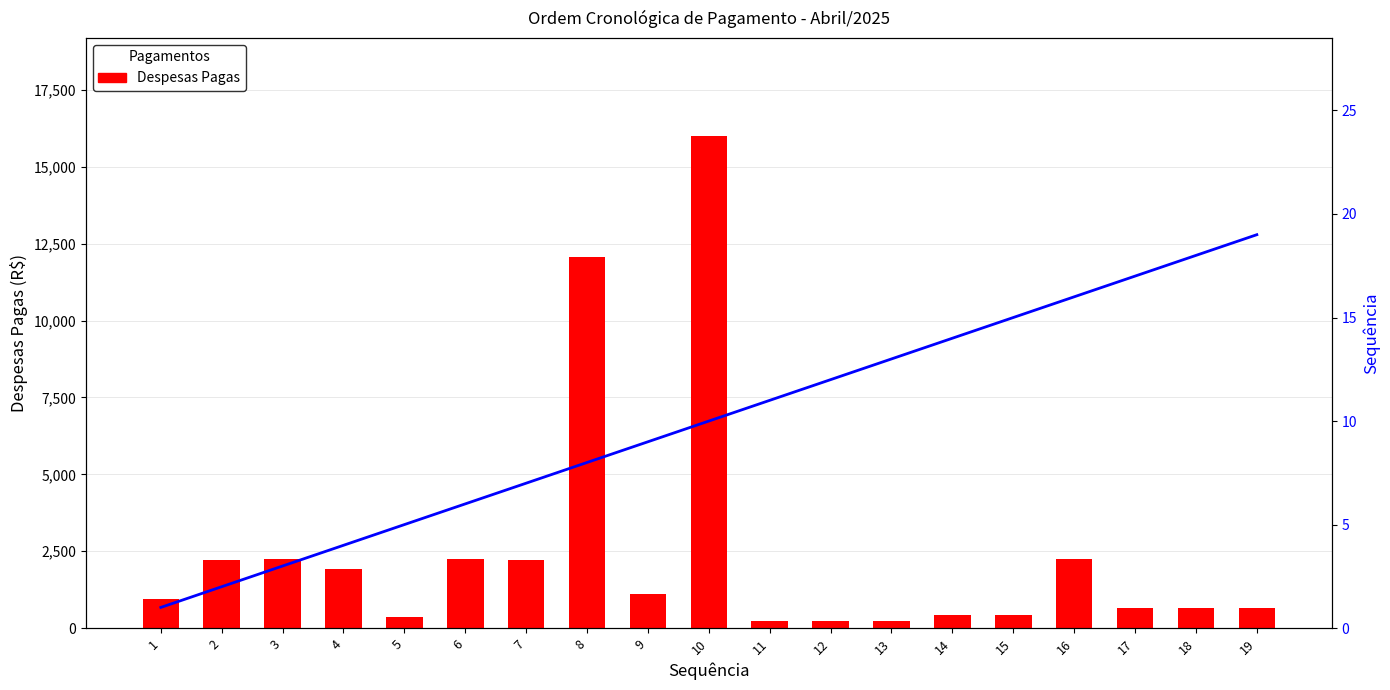

What is the average value of the Despesas Pagas series?

2478.5